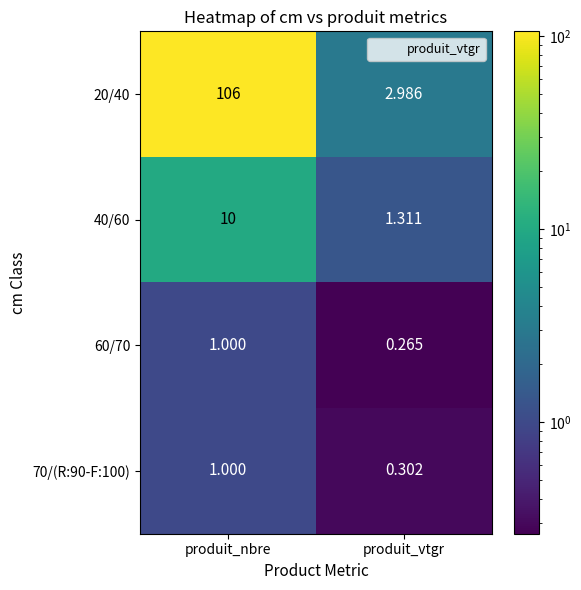

What is the spread (max minus min) of values at produit_nbre?

105.0